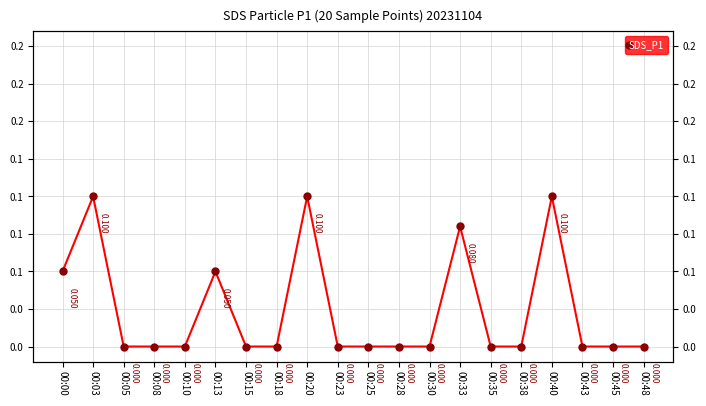

True or false: the data has more than 2 interior local peaks.

True